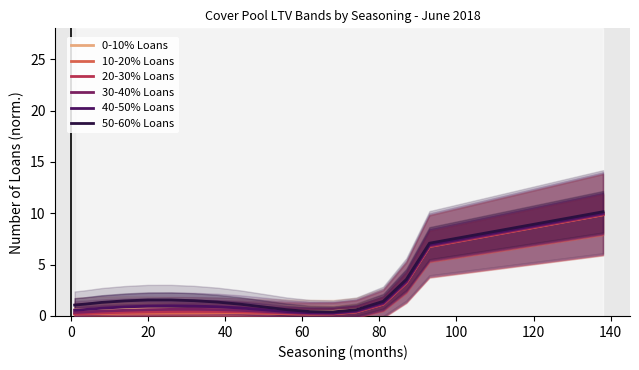

What is the highest value of the 10-20% Loans series?

9.8